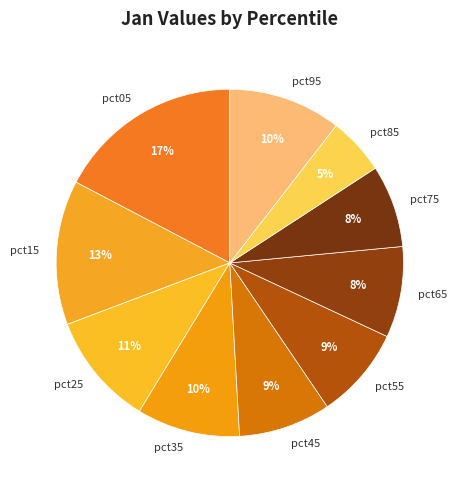

Does pct95 account for over 50% of the chart?

No